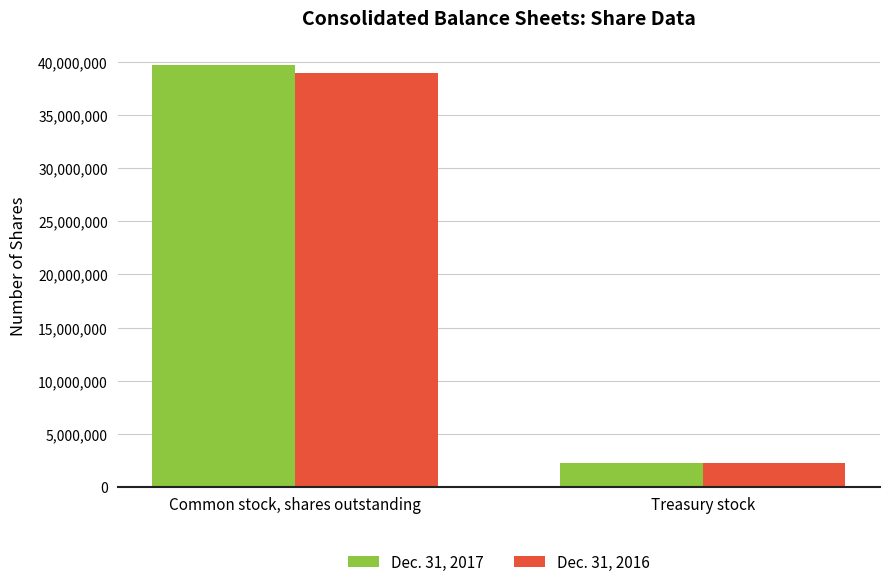

What position from the right is Treasury stock?

1